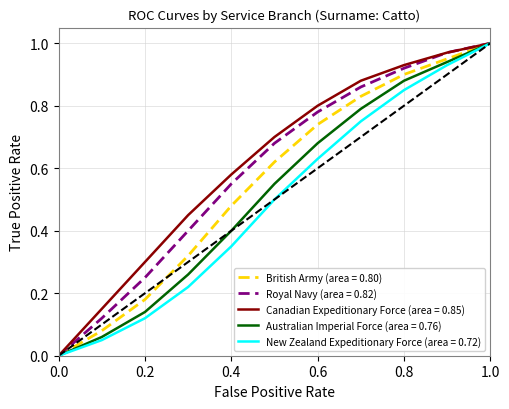

Does the chart display data point markers on the line(s)?

No